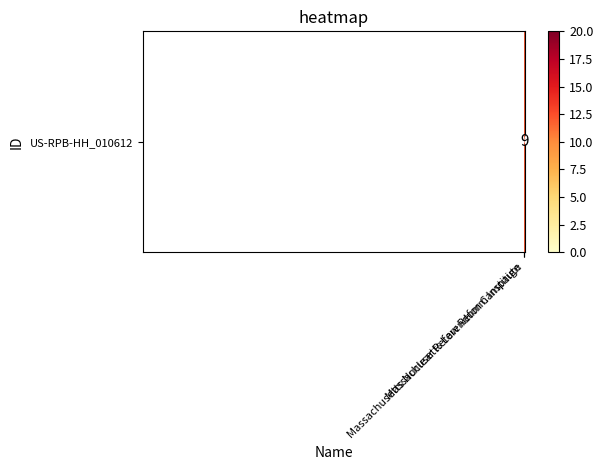

What is the average value?

12